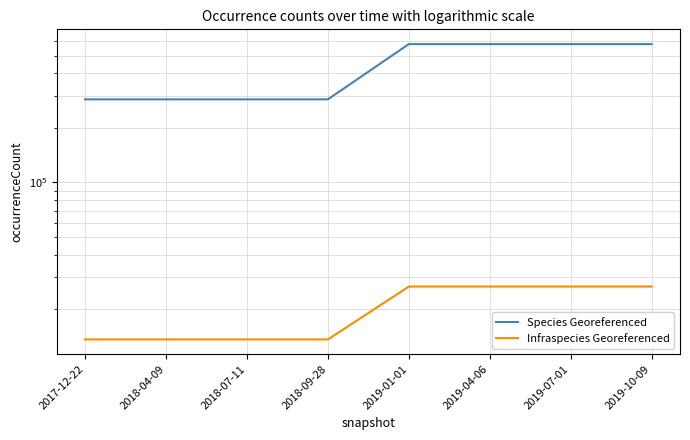

The value of Infraspecies Georeferenced at 2017-12-22 is 13620. True or false?

True